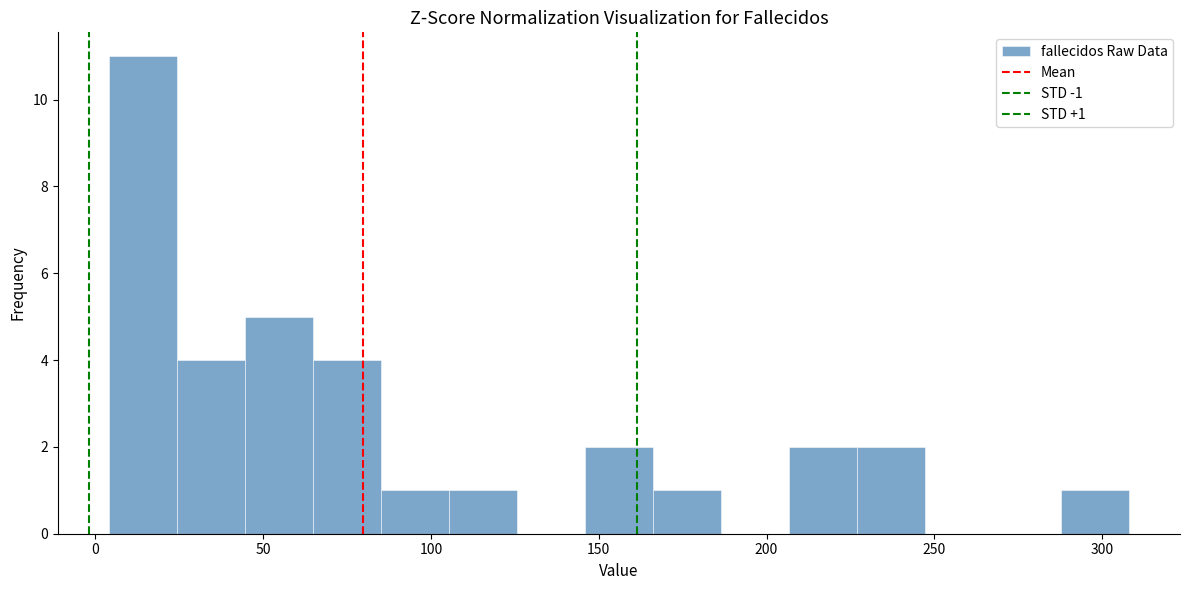

Over which range of the x-axis is the bar tallest?

5 to 25